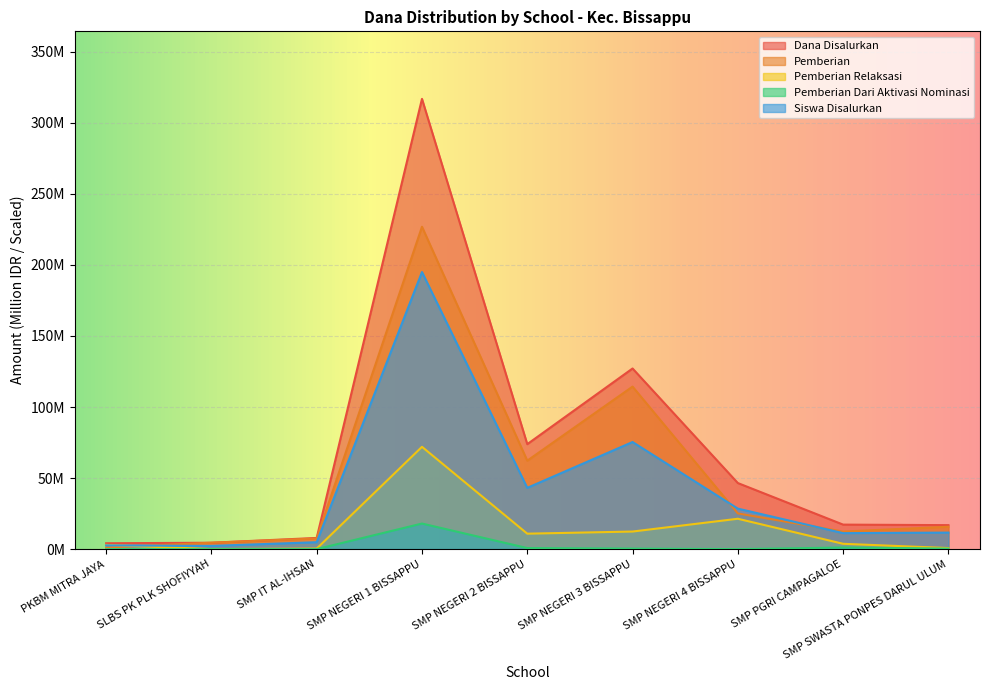

At SLBS PK PLK SHOFIYYAH, list the series in order from largest to smallest.

Pemberian, Dana Disalurkan, Siswa Disalurkan, Pemberian Relaksasi, Pemberian Dari Aktivasi Nominasi